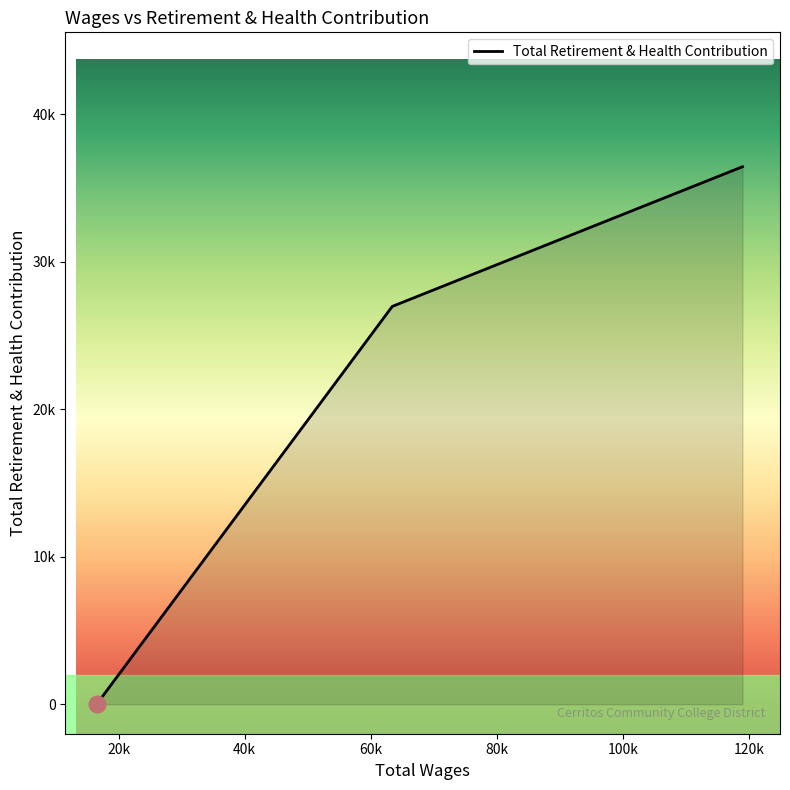

Rank the categories by value from lowest to highest.

16540.0, 63419.0, 118970.0